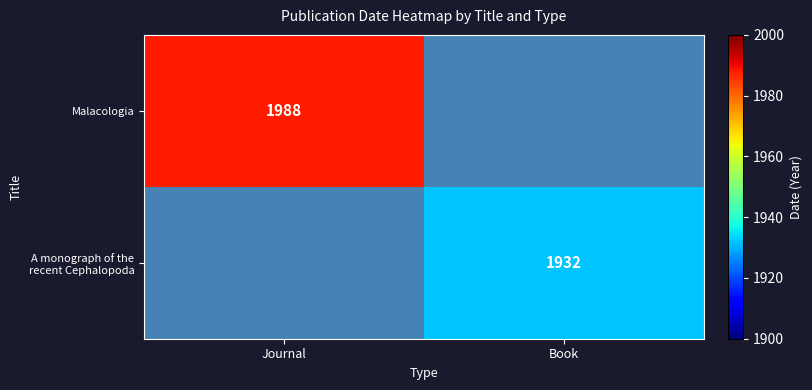

The Malacologia series shows 1988 at Journal. True or false?

True